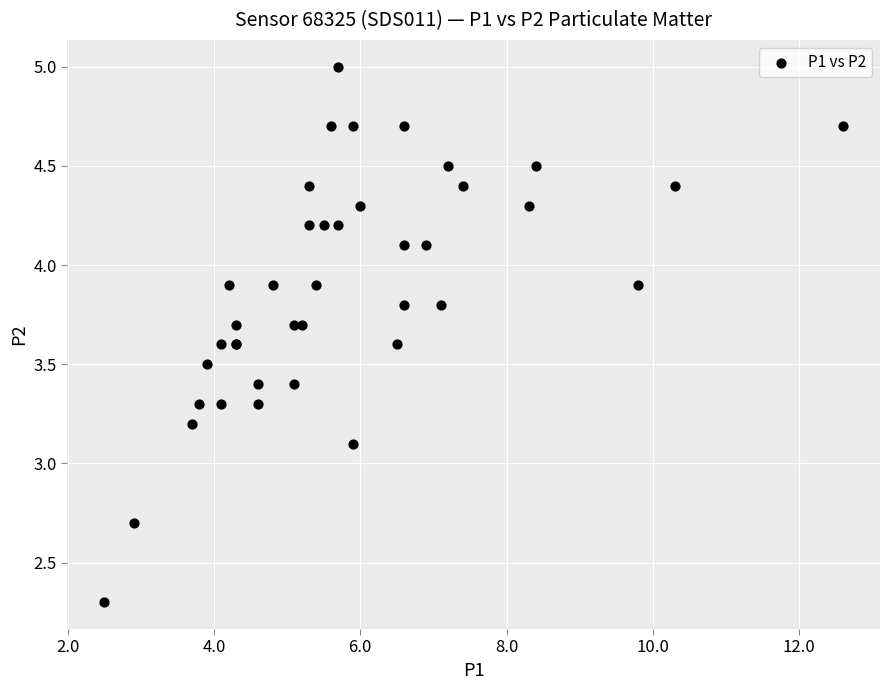

What Y value in the scatter plot is closest to 3?

3.1